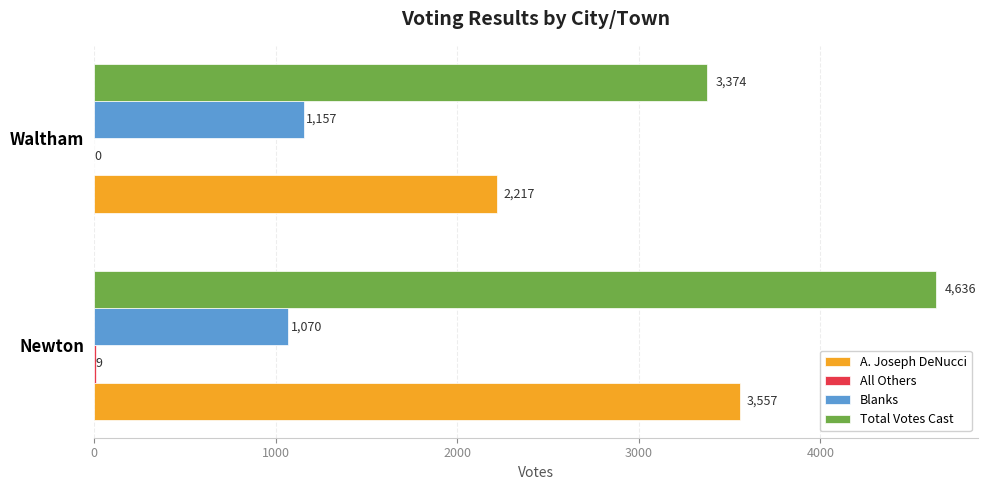

What is the sum of the Blanks values at Newton and Waltham?

2227